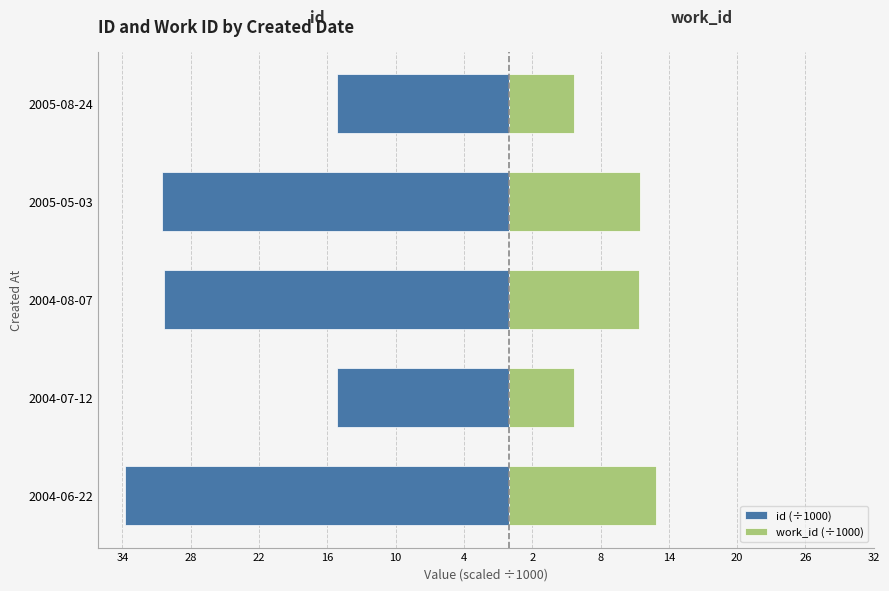

What is the lowest value of the work_id (÷1000) series?

5.7